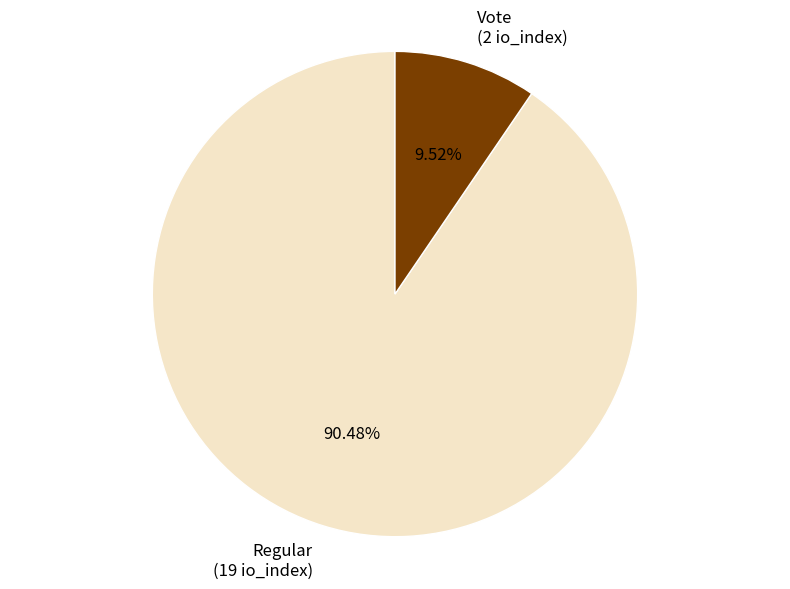

Approximately how many times larger is the value at Regular compared to Vote?

9.5